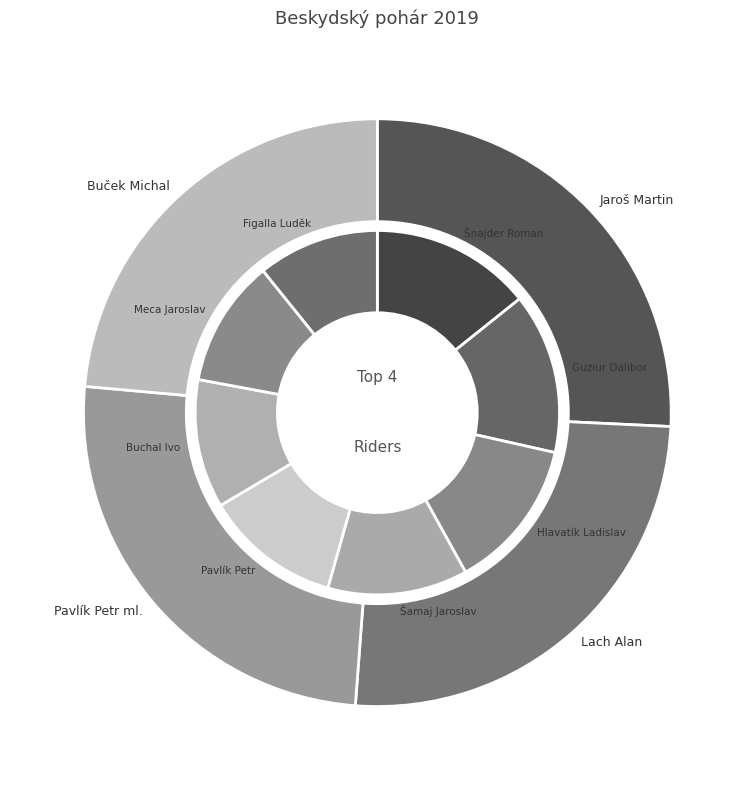

To the nearest percent, what is the difference between the Meca Jaroslav and Šamaj Jaroslav slice percentages?

1%